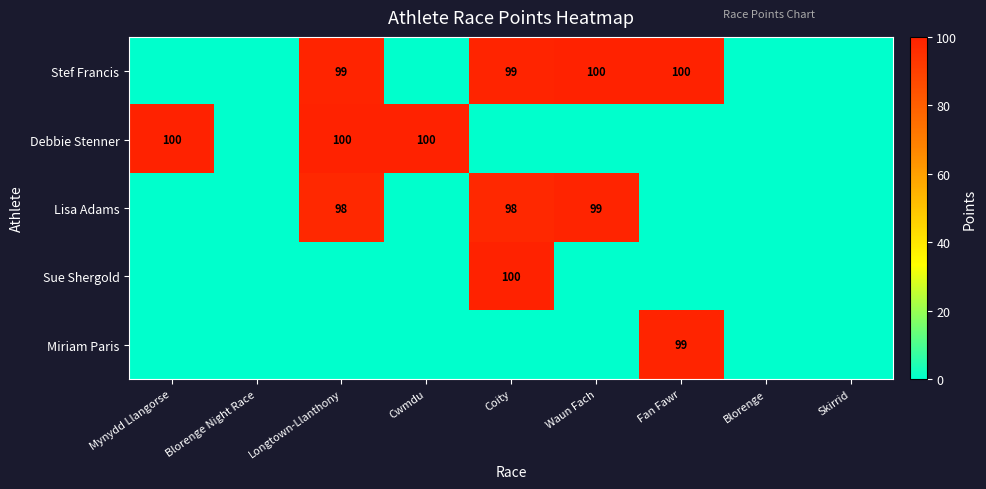

The Stef Francis series shows 150 at Coity. True or false?

False